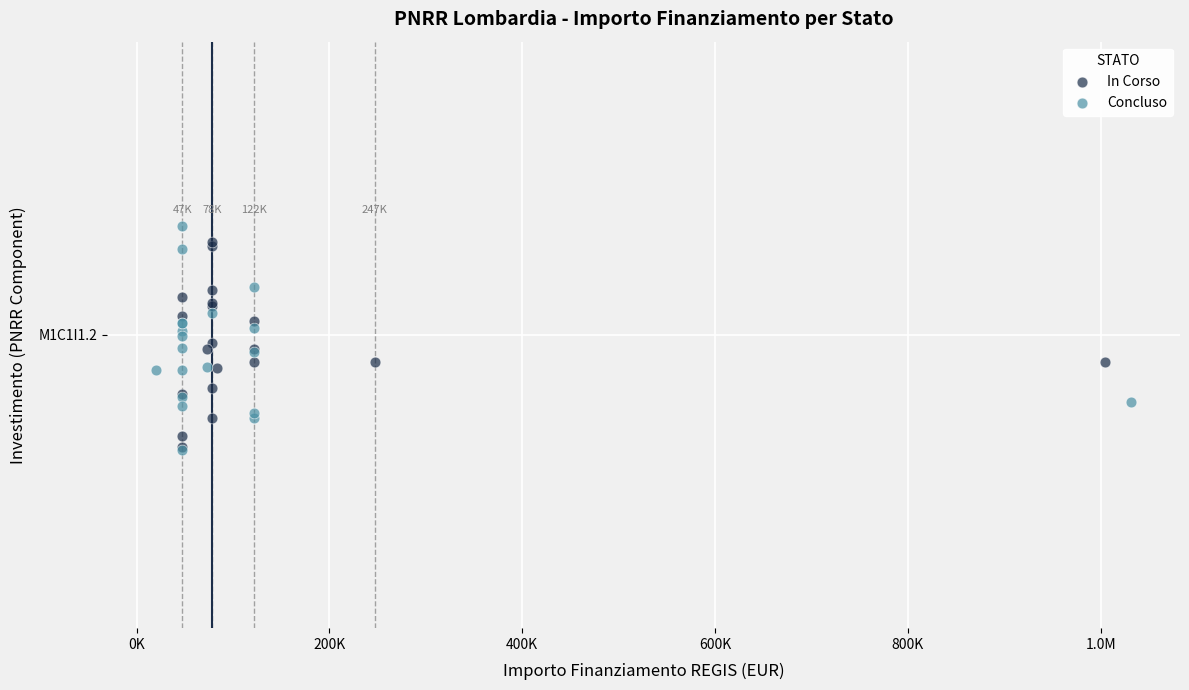

What are all the series names shown in the legend?

In Corso, Concluso